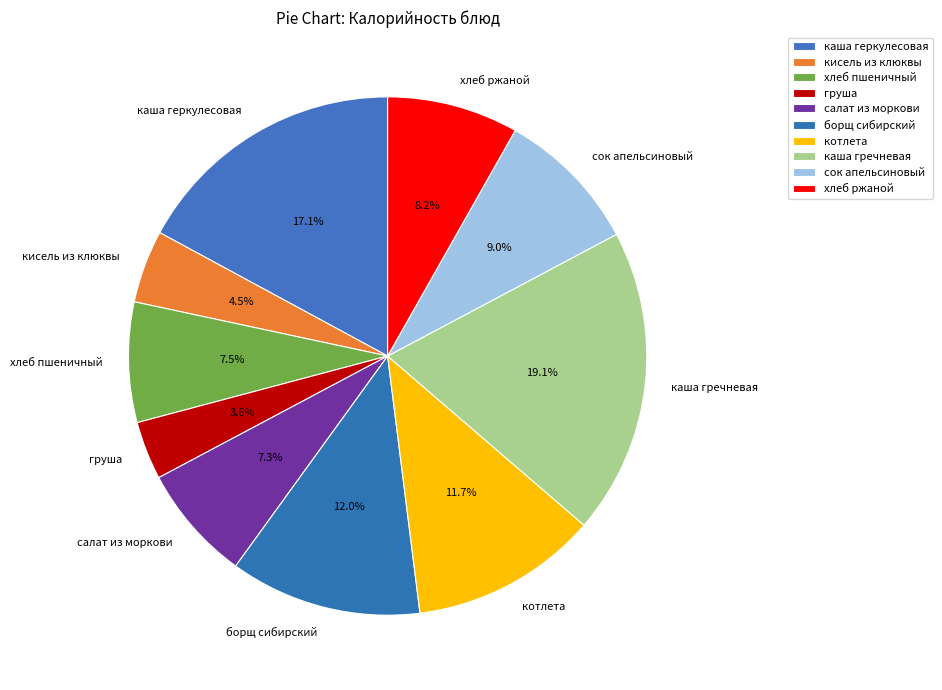

To the nearest percent, what is the combined percentage of кисель из клюквы and салат из моркови?

12%